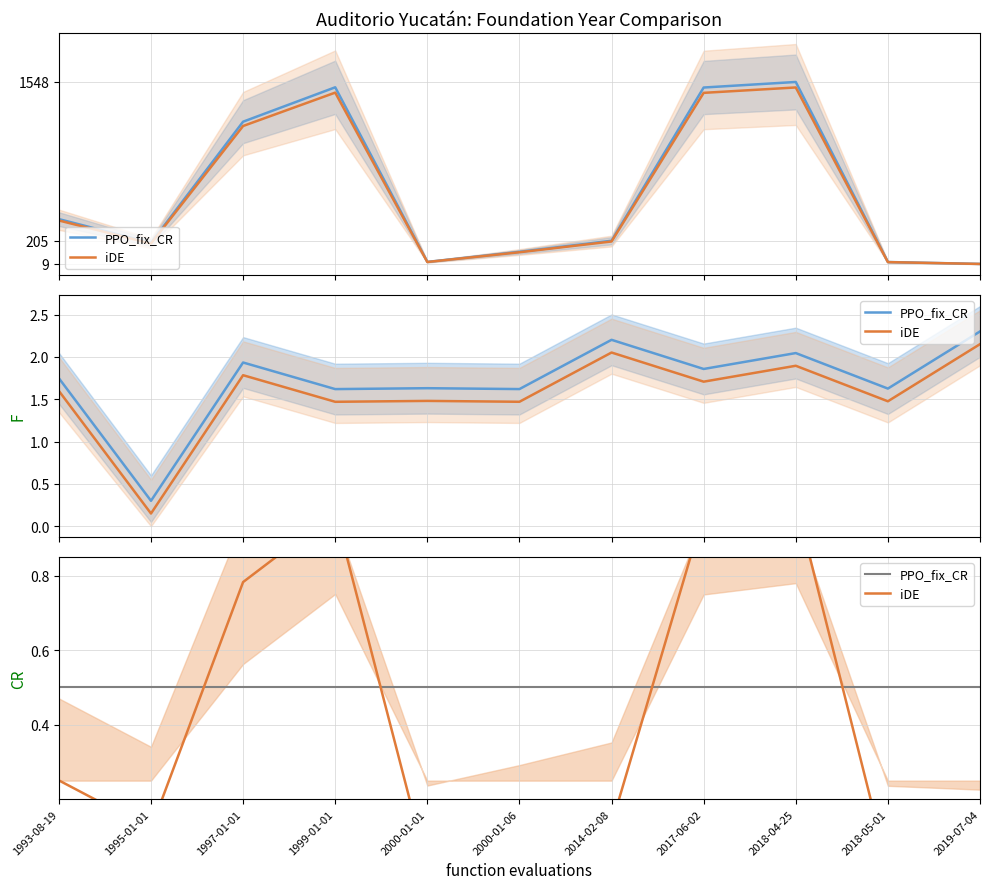

Between 1999-01-01 and 2019-07-04, which series saw the biggest shift?

iDE